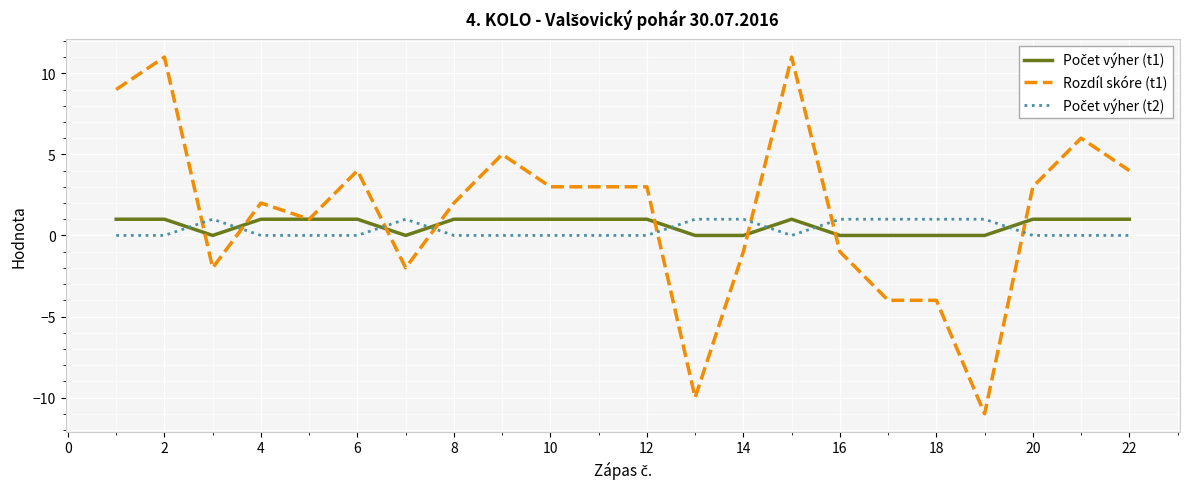

What is the minimum value shown in the chart?

-11